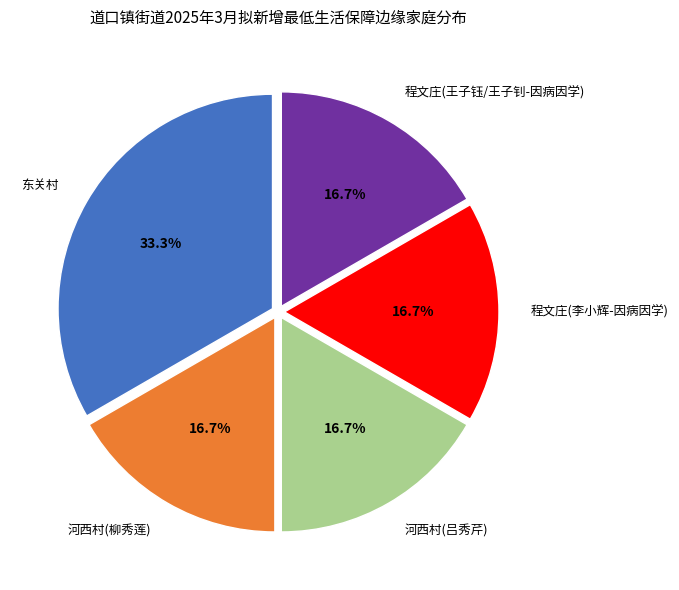

Which has a higher value, 东关村 or 河西村(柳秀莲)?

东关村